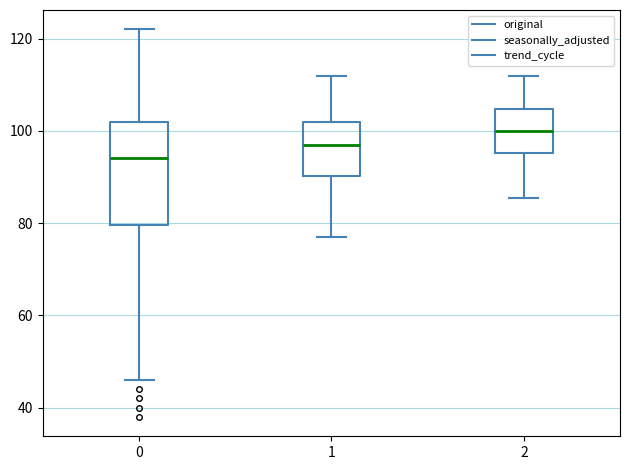

Which box is the tallest, from its lower edge to its upper edge?

0